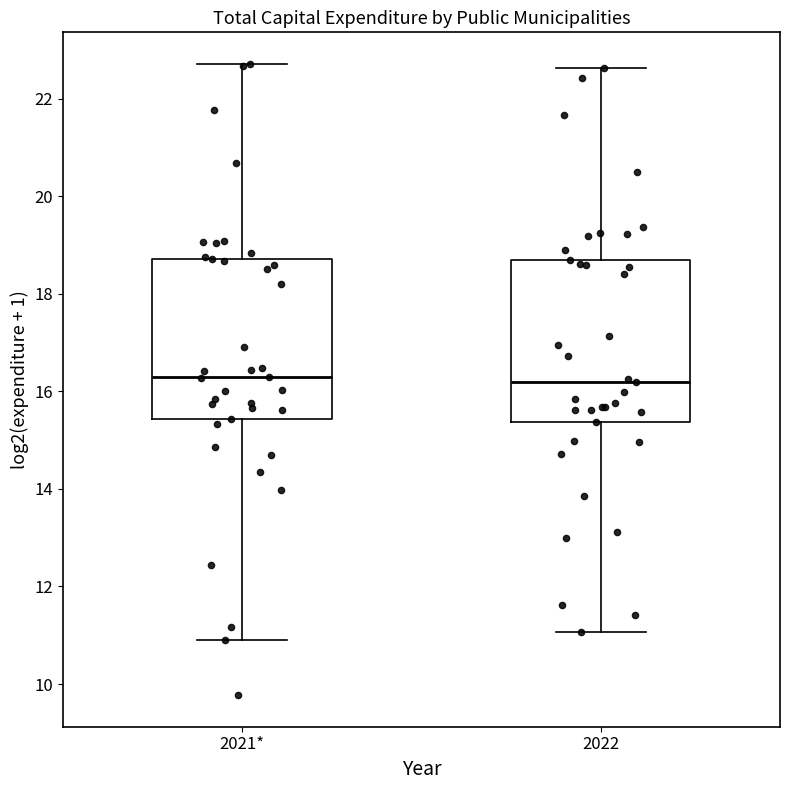

Reading left to right, read every box against the y-axis: the position of its median line, the range the box covers, and the ends of its whiskers. The values are not printed on the chart, so give them approximately, as read against the axis.

2021*: median 16.2, box 15.4 to 18.8, whiskers 11.0 to 22.8
2022: median 16.2, box 15.4 to 18.6, whiskers 11.0 to 22.6